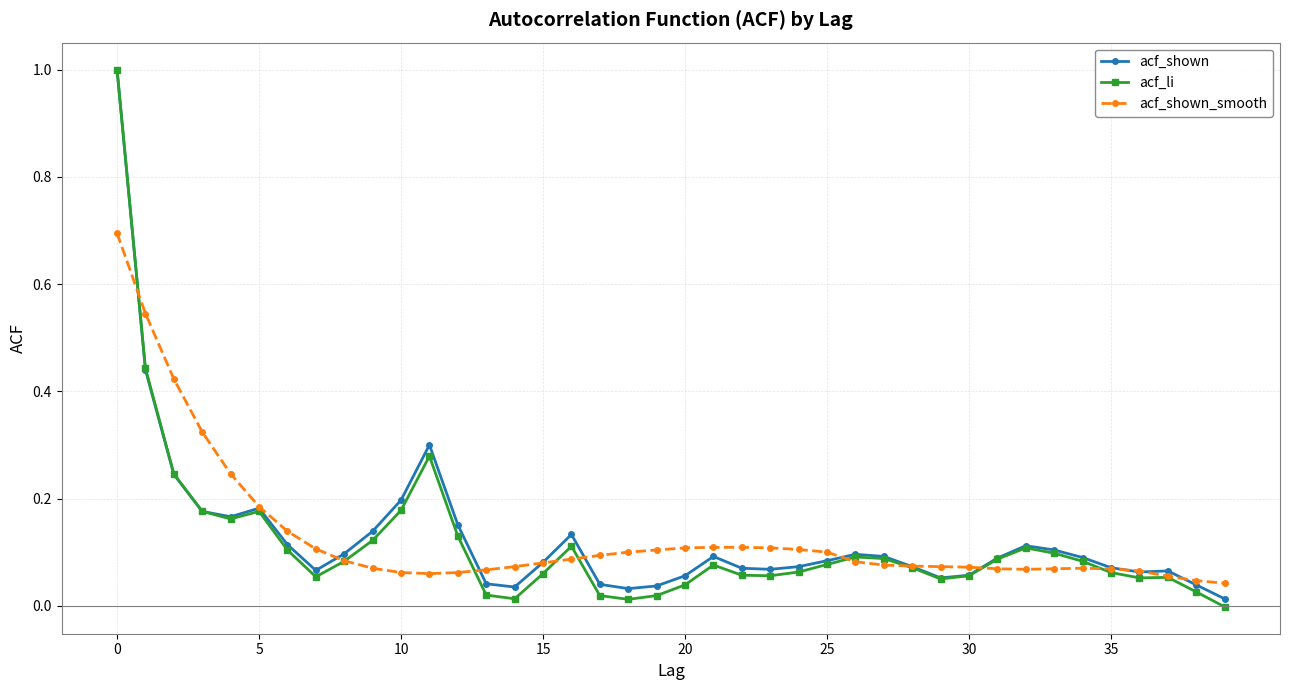

What is the greatest value displayed?

1.0